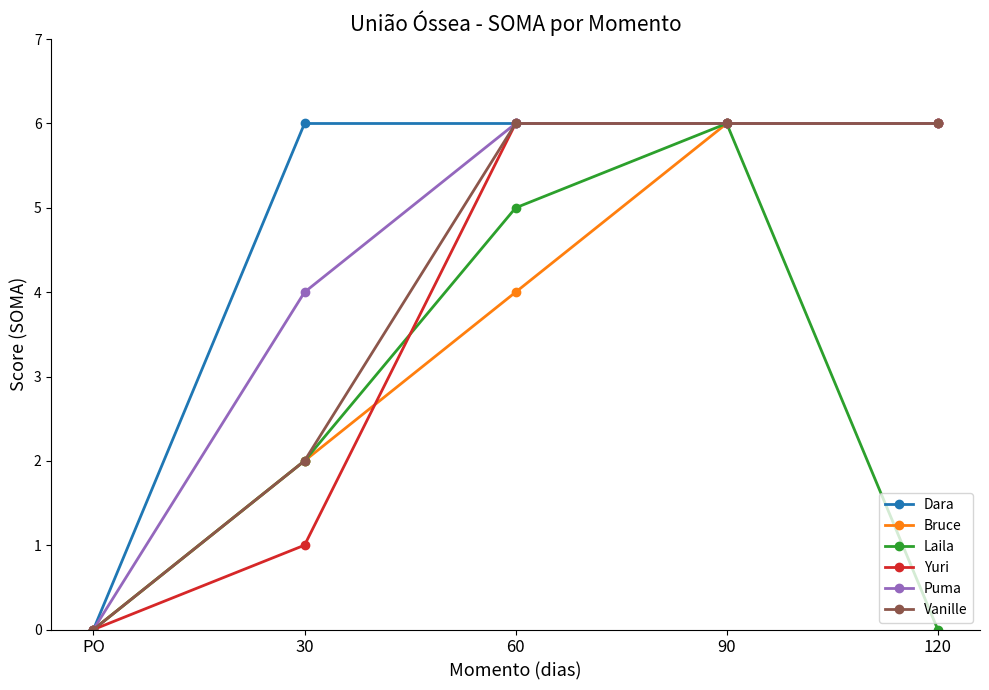

At which category is the sum across all series the highest?

90